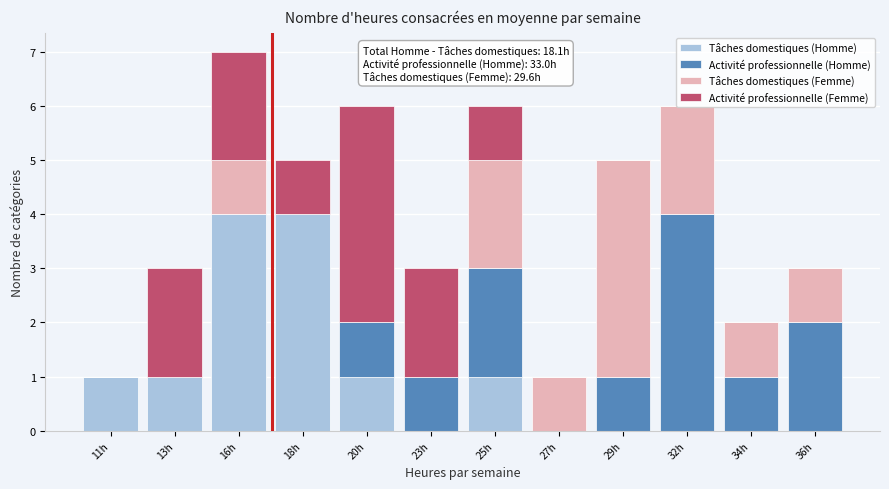

At which category is the sum across all series the highest?

16h